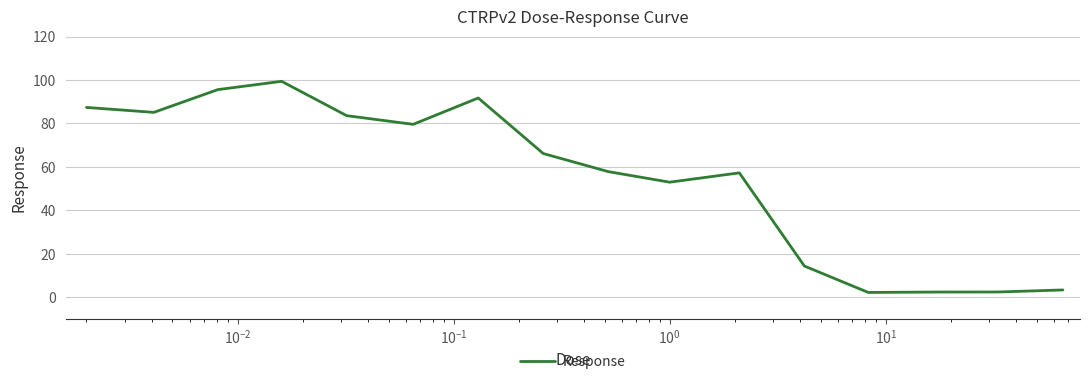

What is the maximum value shown in the chart?

99.4